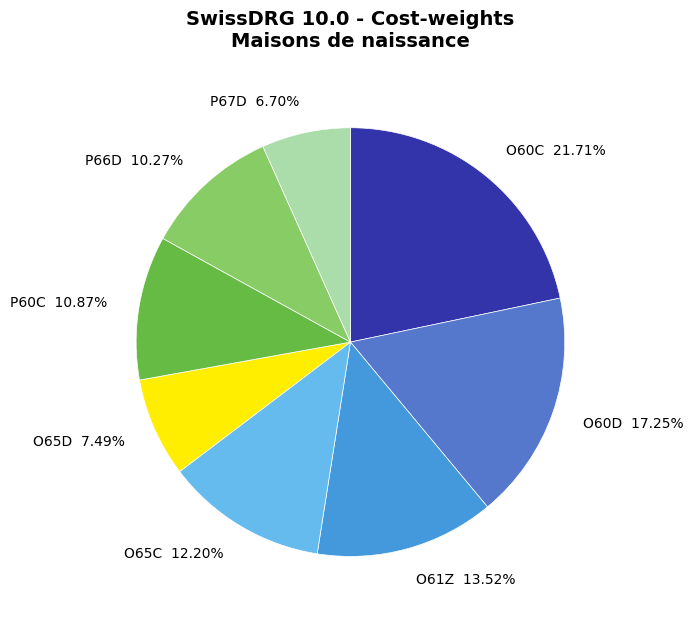

Rank the categories by value from highest to lowest.

O60C, O60D, O61Z, O65C, P60C, P66D, O65D, P67D